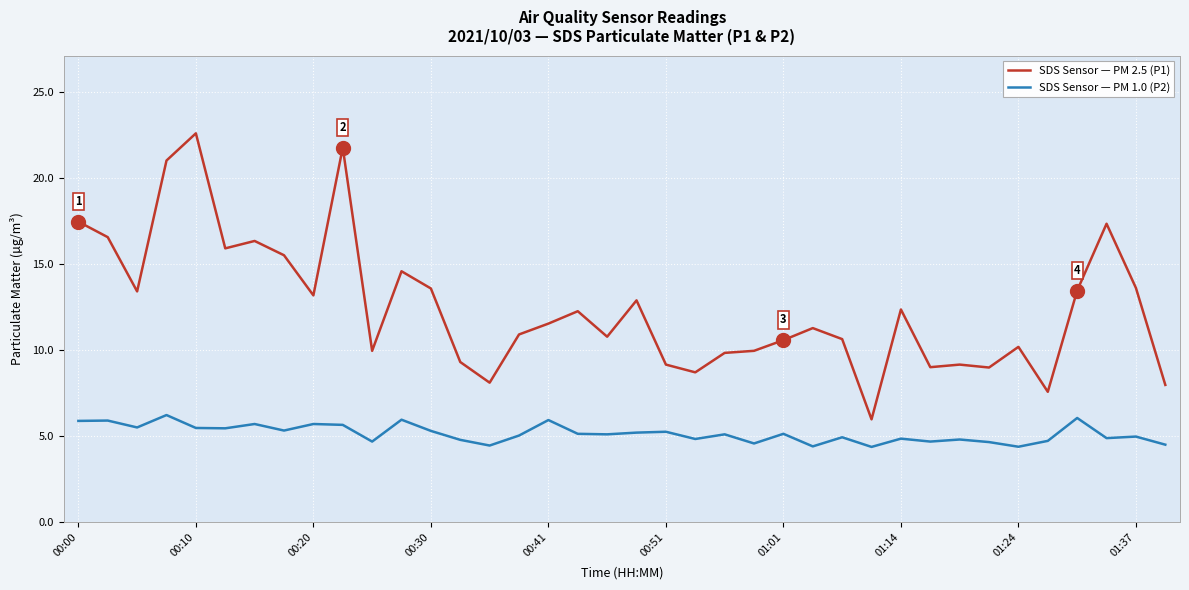

What is the minimum value shown in the chart?

4.4